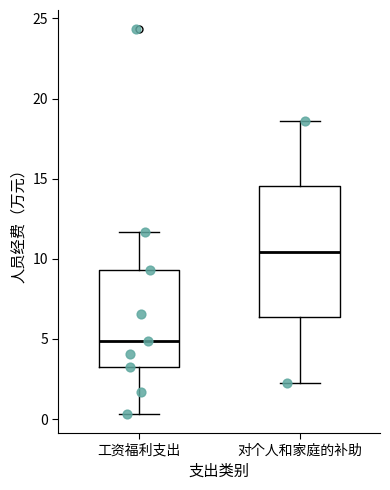

Where is the upper edge of the box for 对个人和家庭的补助 on the y-axis? The values are not printed on the chart, so give them approximately, as read against the axis.

14.5